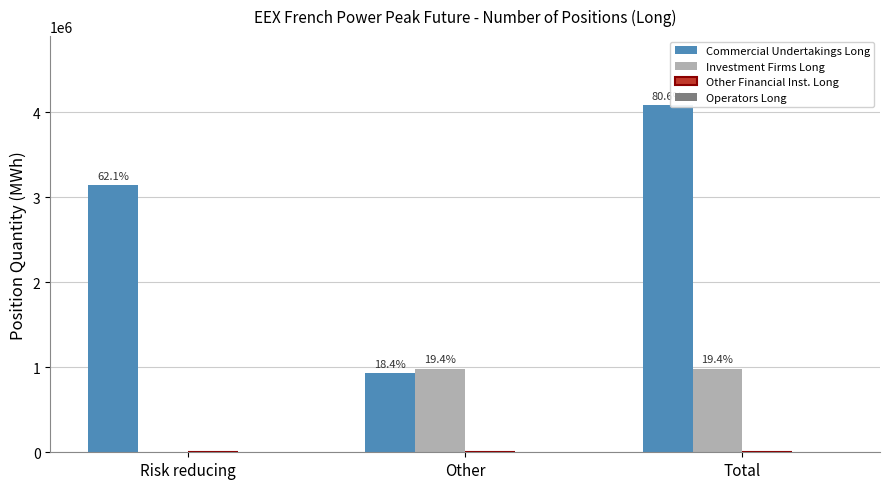

What is the maximum value shown in the chart?

4076832